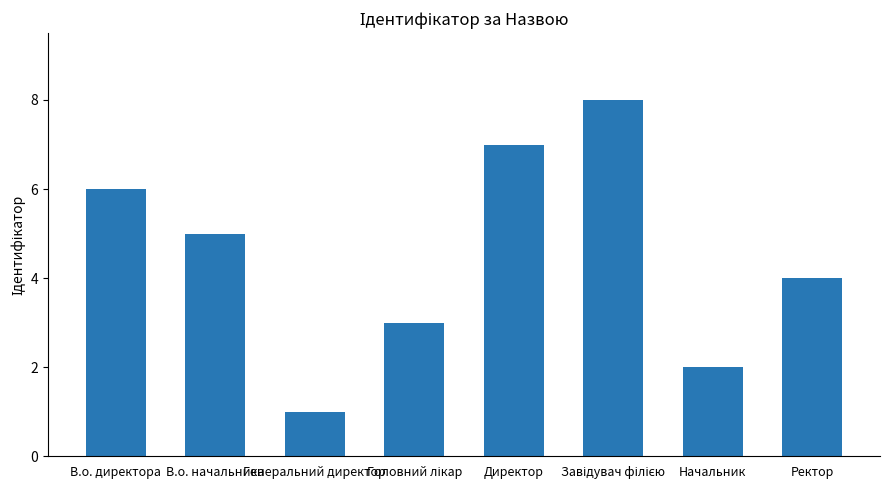

How many categories are shown in the chart?

8